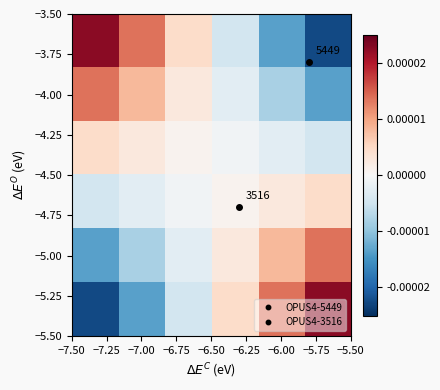

How many values in −4.00 are above zero?

3